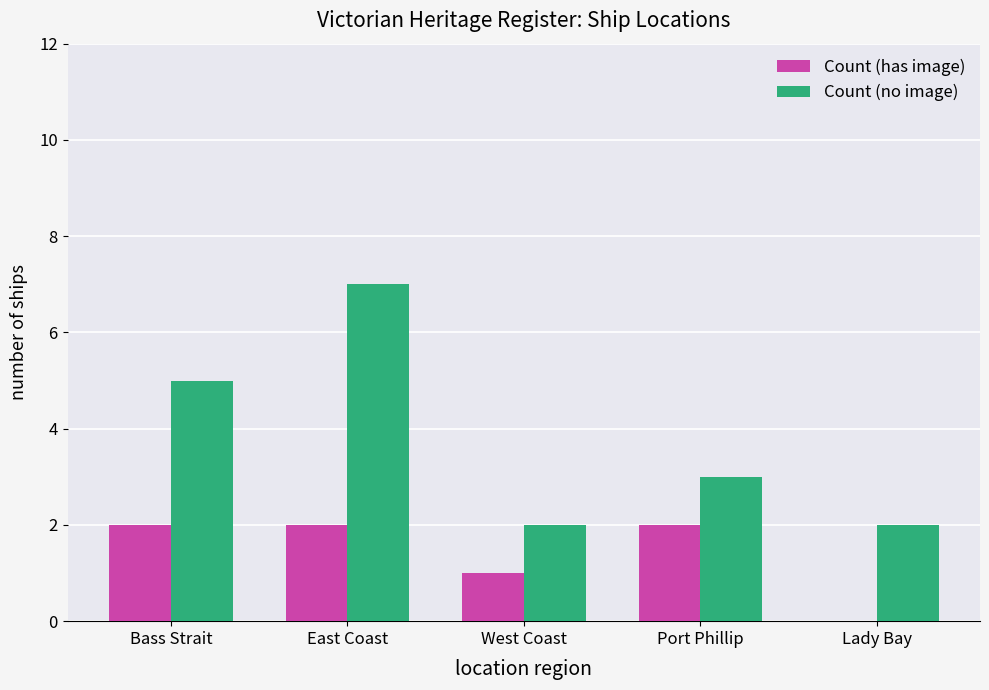

What is the difference between the Count (has image) values at East Coast and Lady Bay?

2